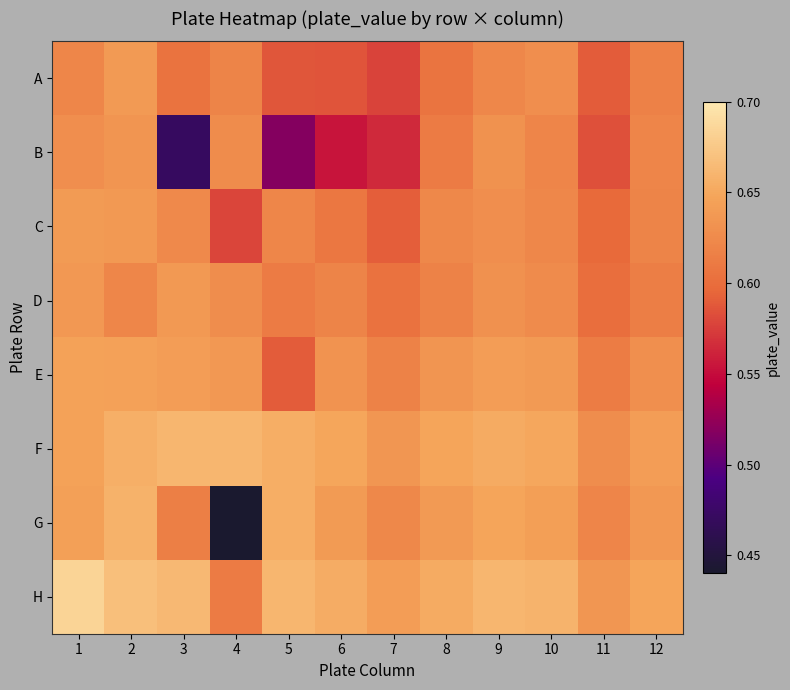

Reading left to right, extract all data points from this chart.

A: 1=0.6	2=0.6	3=0.6	4=0.6	5=0.6	6=0.6	7=0.6	8=0.6	9=0.6	10=0.6	11=0.6	12=0.6
B: 1=0.6	2=0.6	3=0.5	4=0.6	5=0.5	6=0.6	7=0.6	8=0.6	9=0.6	10=0.6	11=0.6	12=0.6
C: 1=0.6	2=0.6	3=0.6	4=0.6	5=0.6	6=0.6	7=0.6	8=0.6	9=0.6	10=0.6	11=0.6	12=0.6
D: 1=0.6	2=0.6	3=0.6	4=0.6	5=0.6	6=0.6	7=0.6	8=0.6	9=0.6	10=0.6	11=0.6	12=0.6
E: 1=0.6	2=0.6	3=0.6	4=0.6	5=0.6	6=0.6	7=0.6	8=0.6	9=0.6	10=0.6	11=0.6	12=0.6
F: 1=0.6	2=0.7	3=0.7	4=0.7	5=0.7	6=0.6	7=0.6	8=0.6	9=0.7	10=0.7	11=0.6	12=0.6
G: 1=0.6	2=0.7	3=0.6	4=0.4	5=0.7	6=0.6	7=0.6	8=0.6	9=0.6	10=0.6	11=0.6	12=0.6
H: 1=0.7	2=0.7	3=0.7	4=0.6	5=0.7	6=0.7	7=0.6	8=0.7	9=0.7	10=0.7	11=0.6	12=0.6